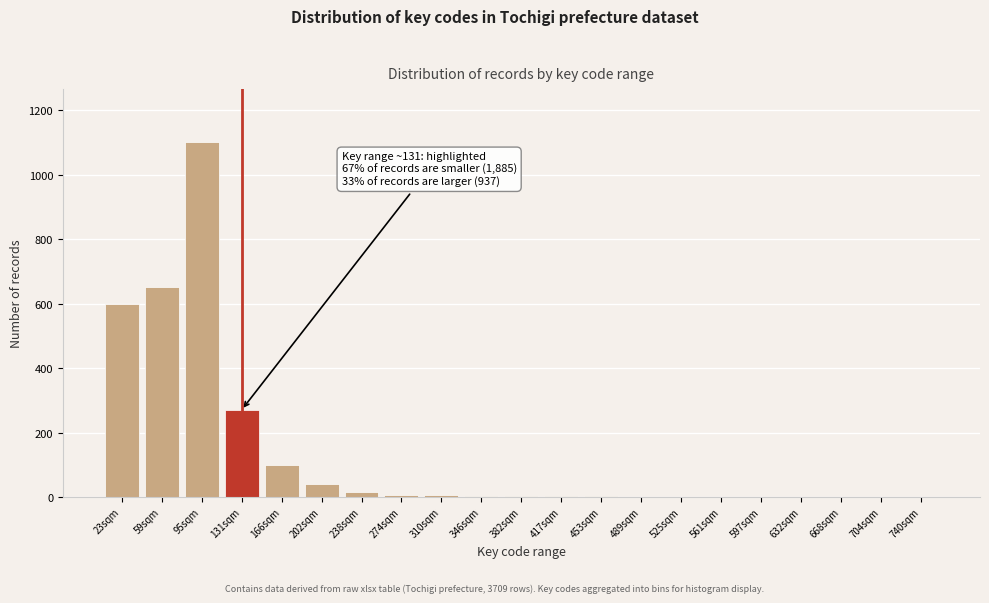

What is the sum of all values?

2804